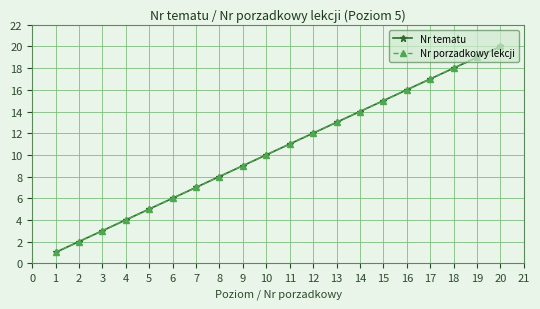

True or false: Nr porzadkowy lekcji and Nr tematu intersect in this chart.

False